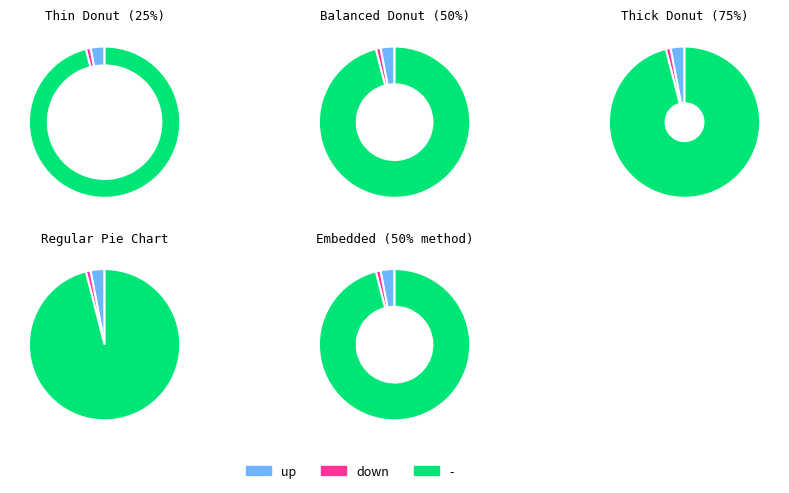

What percentage is the up slice, to the nearest percent?

3%